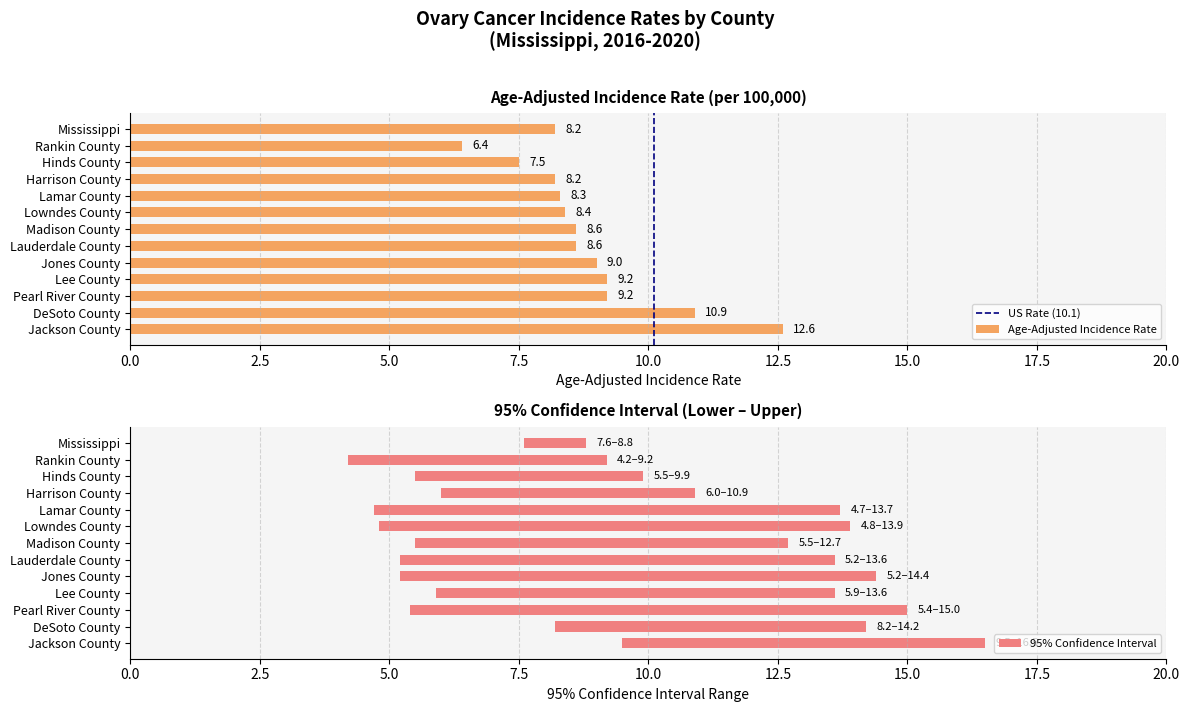

Between Madison County and Lamar County, which is larger?

Madison County